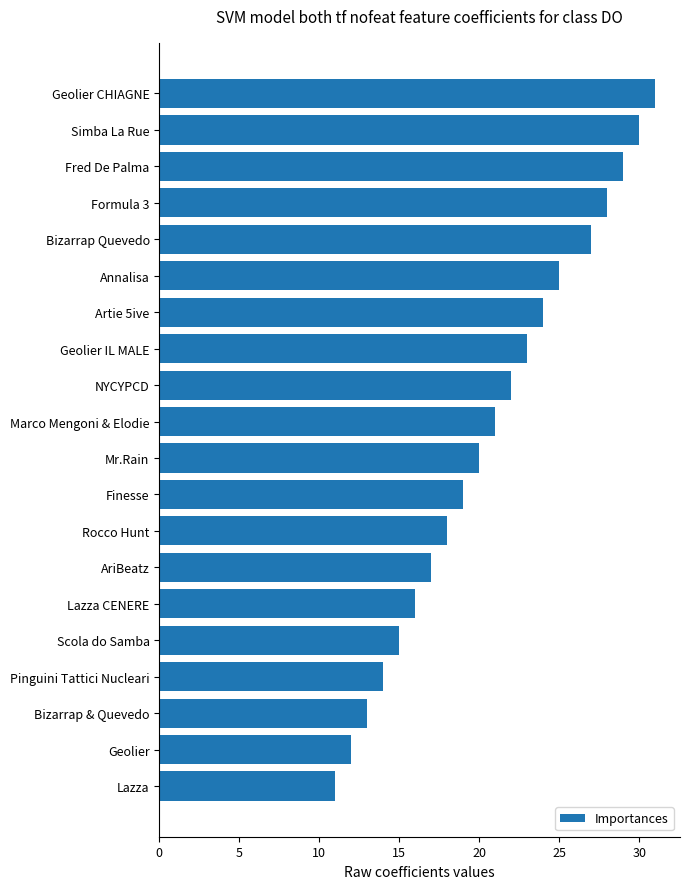

What is the smallest value displayed?

11